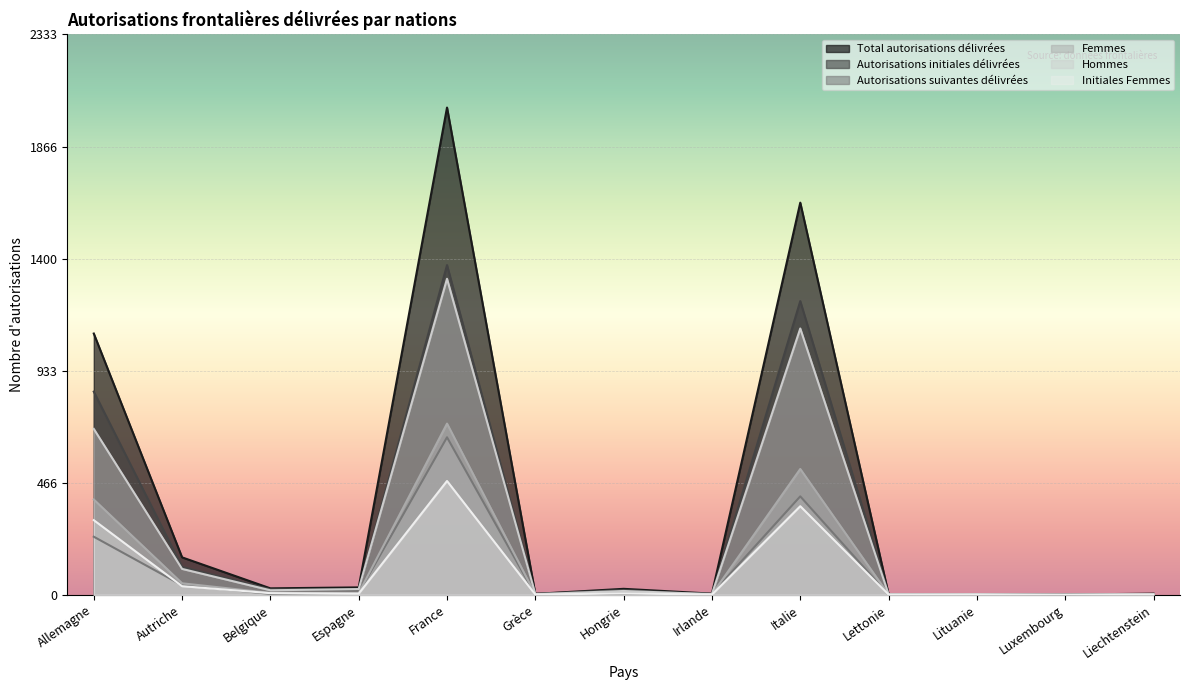

How many values in the Femmes series exceed 7?

6